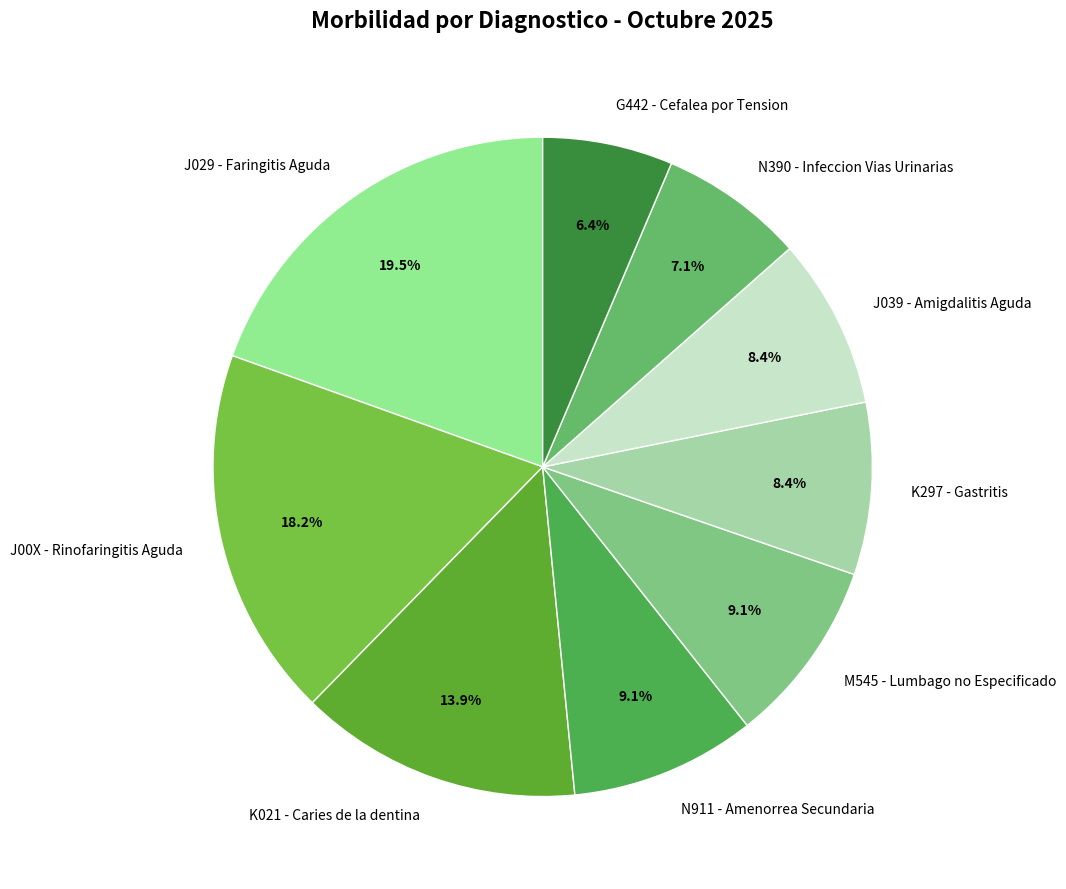

Between G442 - Cefalea por Tension and J039 - Amigdalitis Aguda, which is larger?

J039 - Amigdalitis Aguda